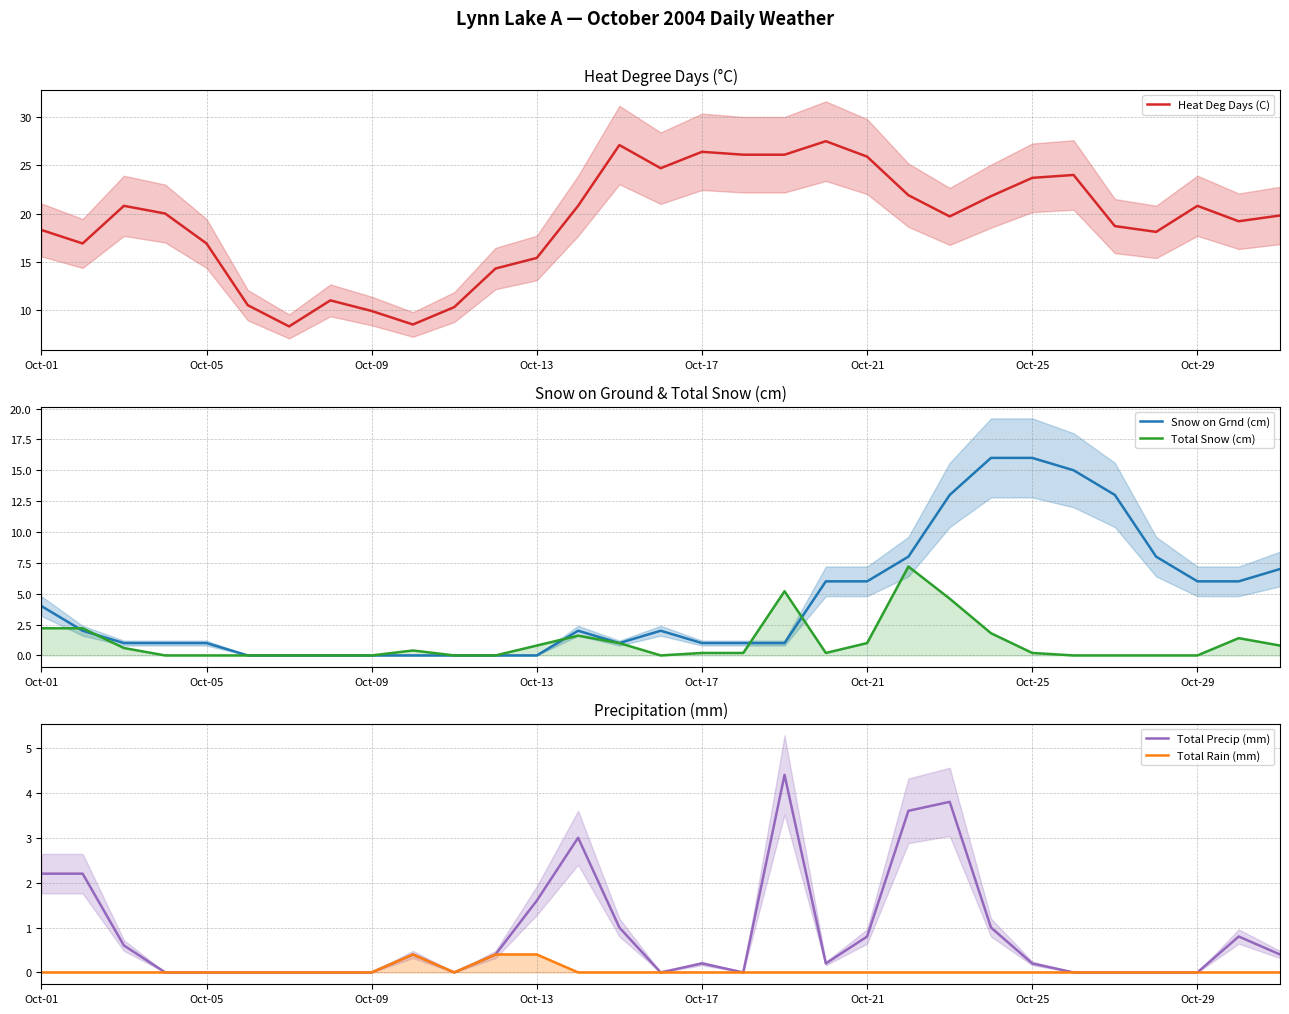

True or false: Heat Deg Days (C) has a value of 22.3 at Oct-05.

False